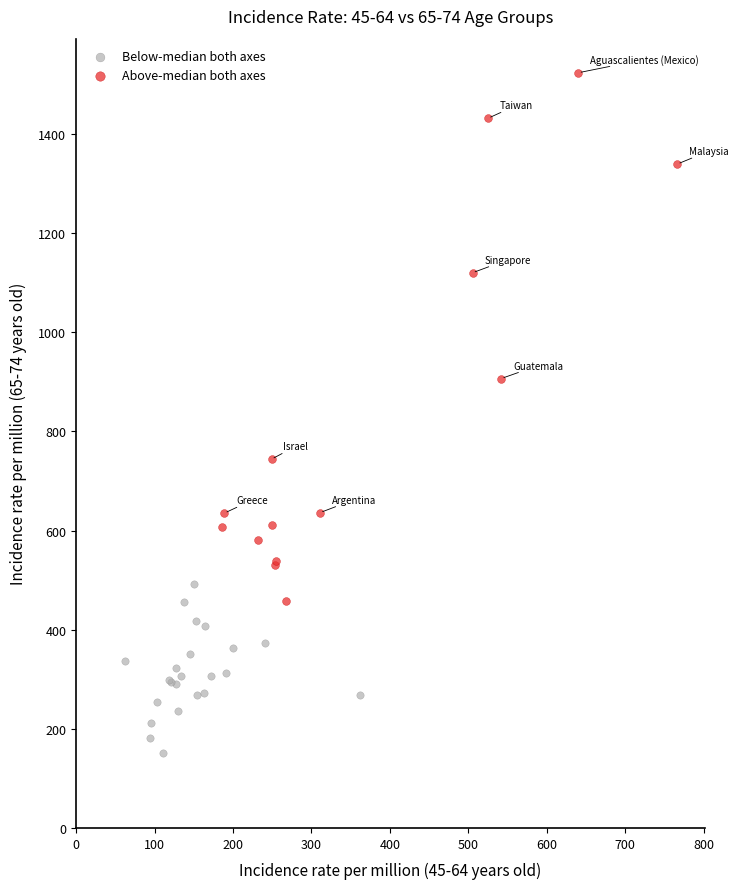

Which series reaches the maximum Y coordinate?

Above-median both axes